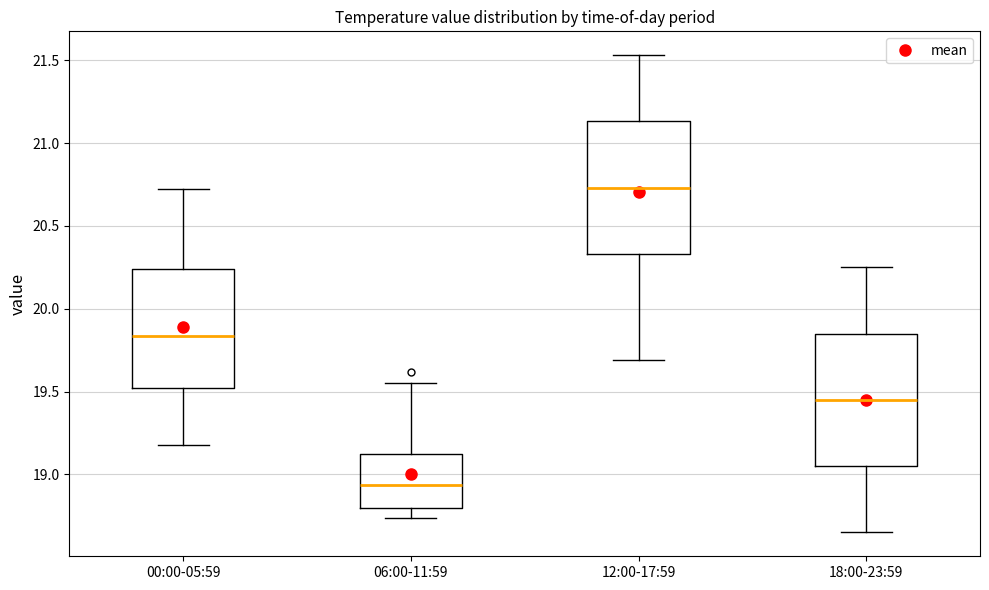

Where is the upper edge of the box for 06:00-11:59 on the y-axis? The values are not printed on the chart, so give them approximately, as read against the axis.

19.10